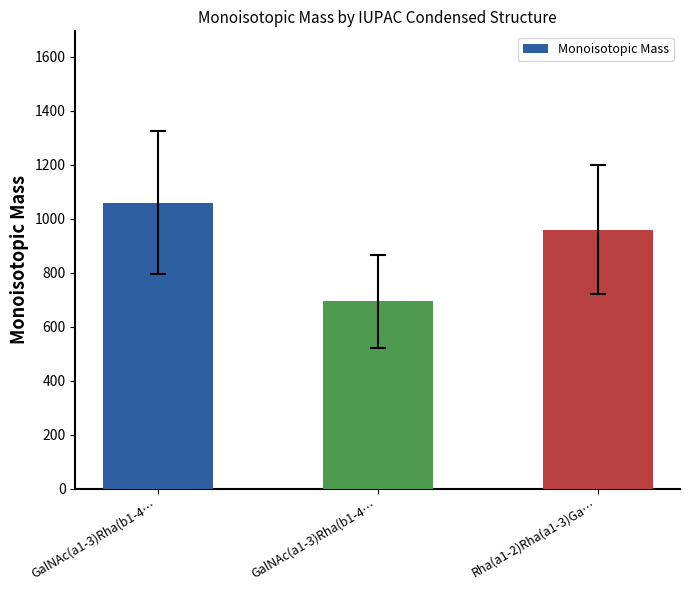

How many values are below 958?

1